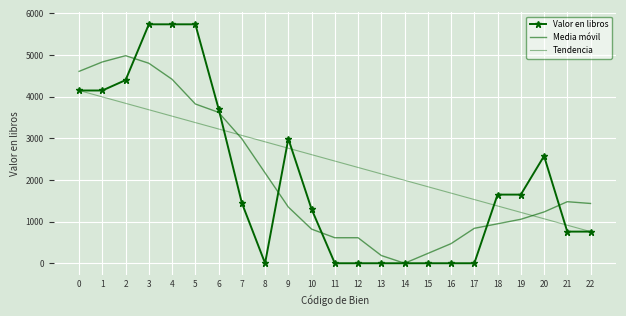

At which label is Valor en libros closest to 2869?

9